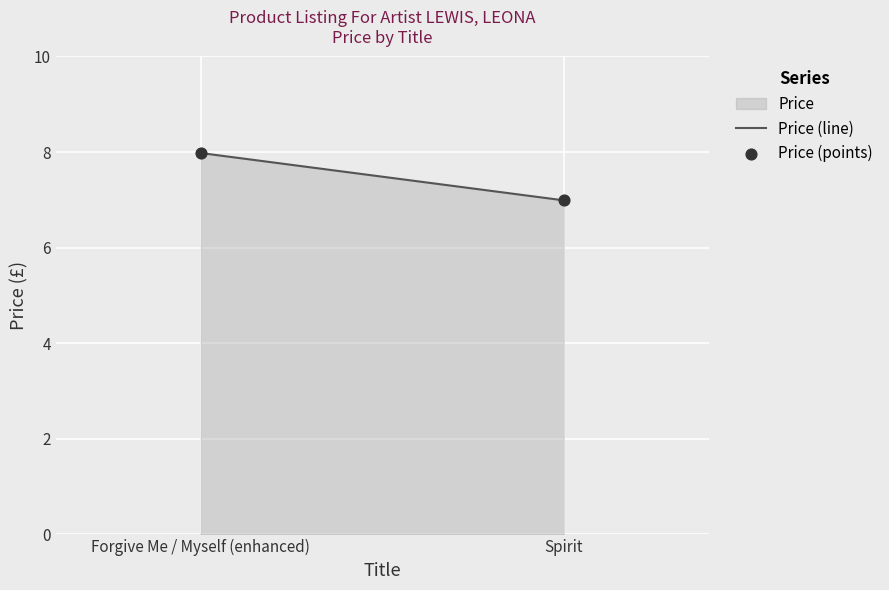

What is the average Y value?

7.5